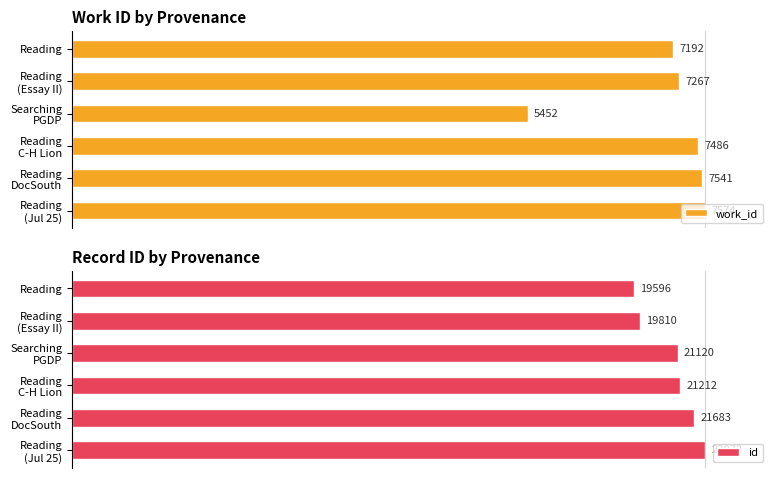

How many bars are there in each group?

2